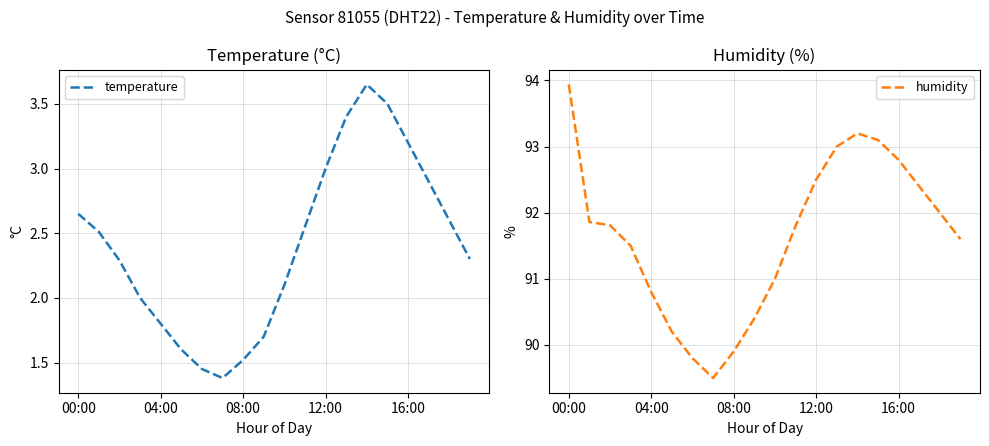

Is it true that temperature equals 1.7 at 9?

True